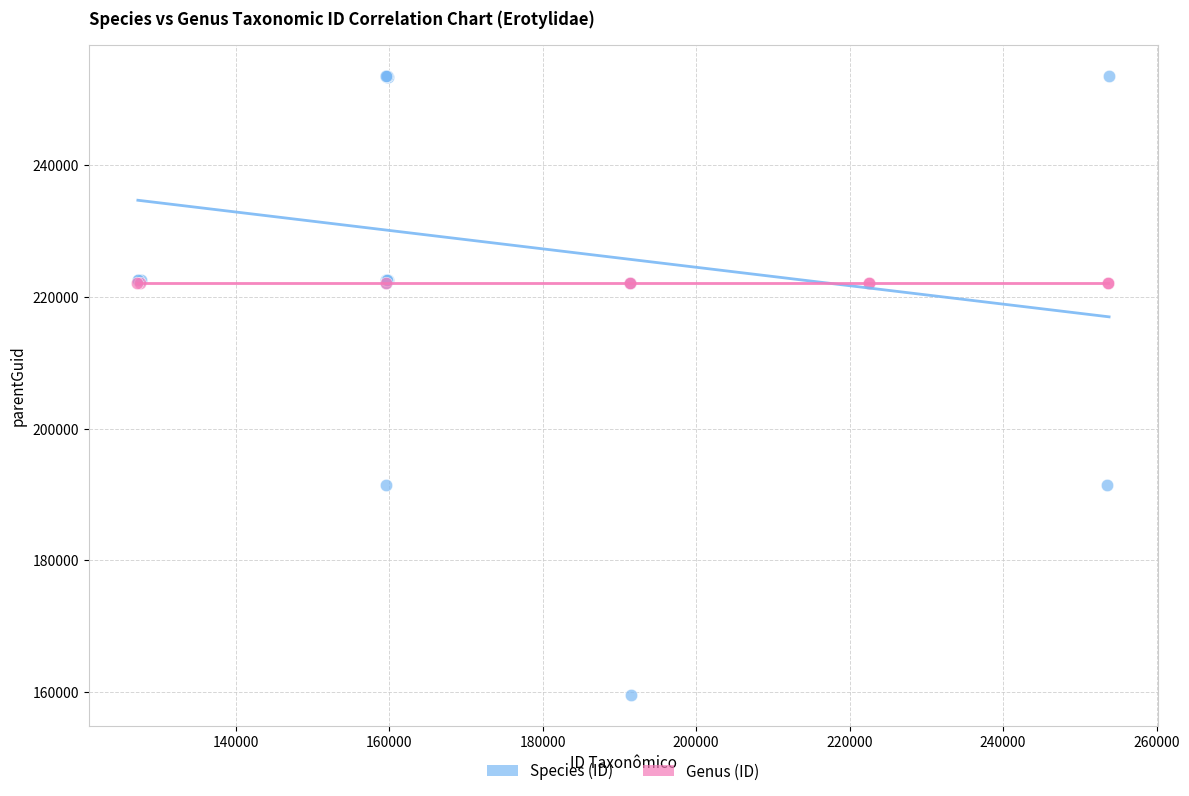

Which series reaches the maximum Y coordinate?

Species (ID)